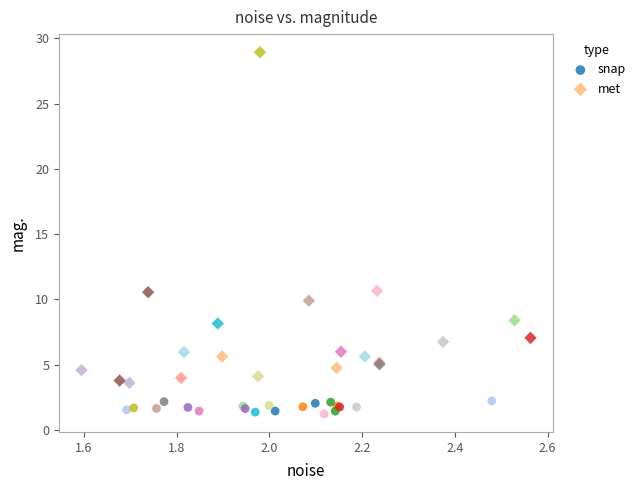

Which series has the largest Y range (max minus min)?

met